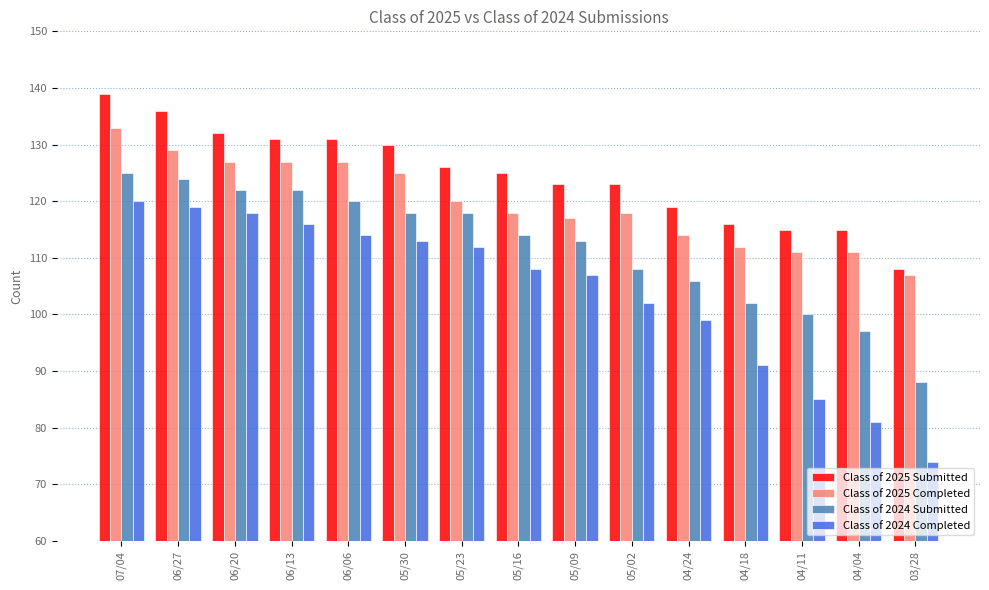

Rank the series by their maximum value, from lowest to highest.

Class of 2024 Completed, Class of 2024 Submitted, Class of 2025 Completed, Class of 2025 Submitted